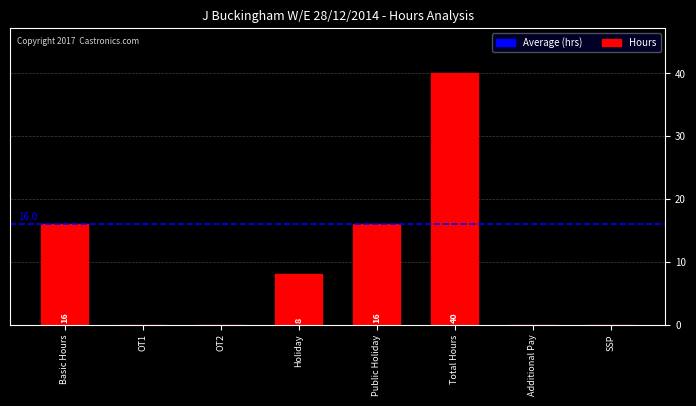

Which category has the highest value across all series?

Total Hours